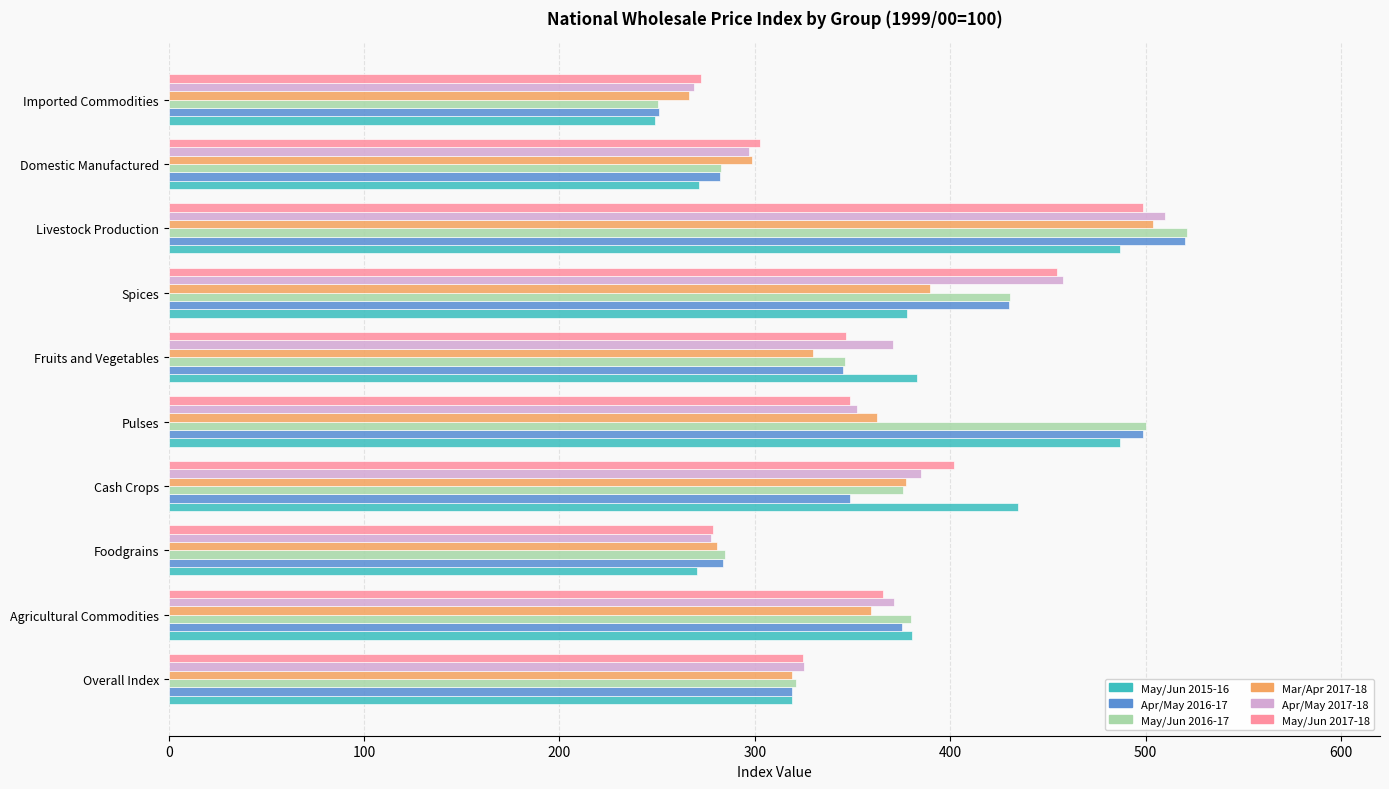

What is the minimum value for Apr/May 2017-18?

268.7